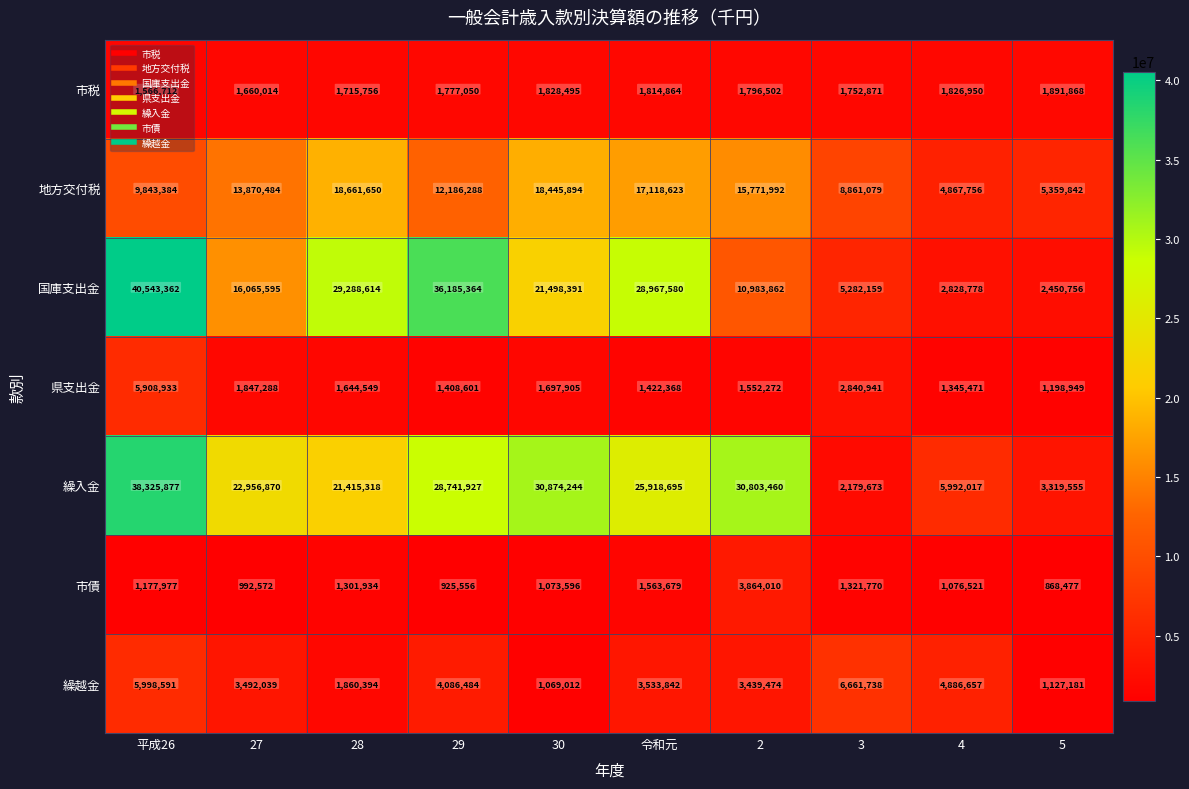

What is the total value across all series at 29?

85311270